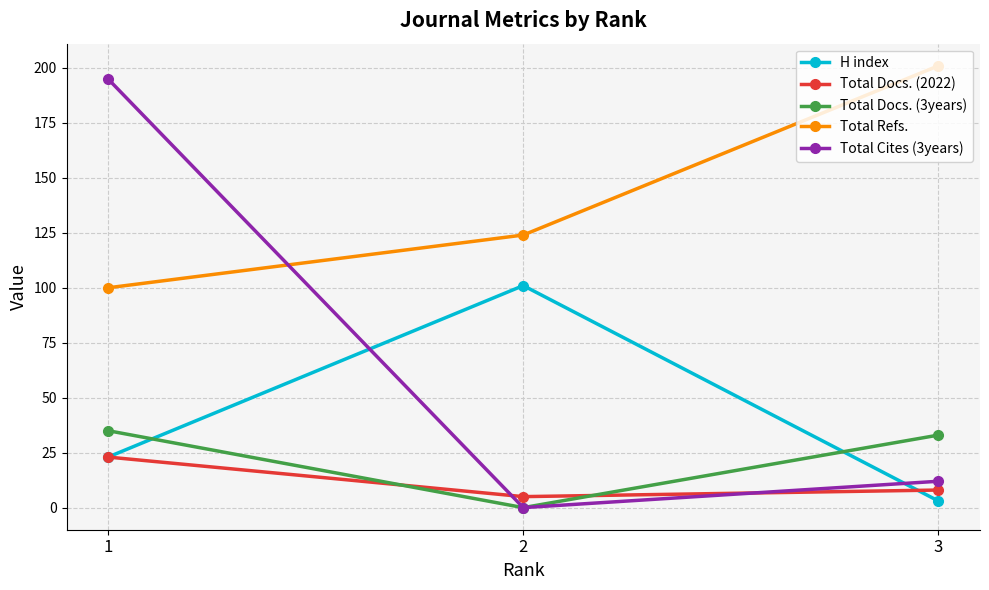

Which series changed the most between 2 and 3?

H index